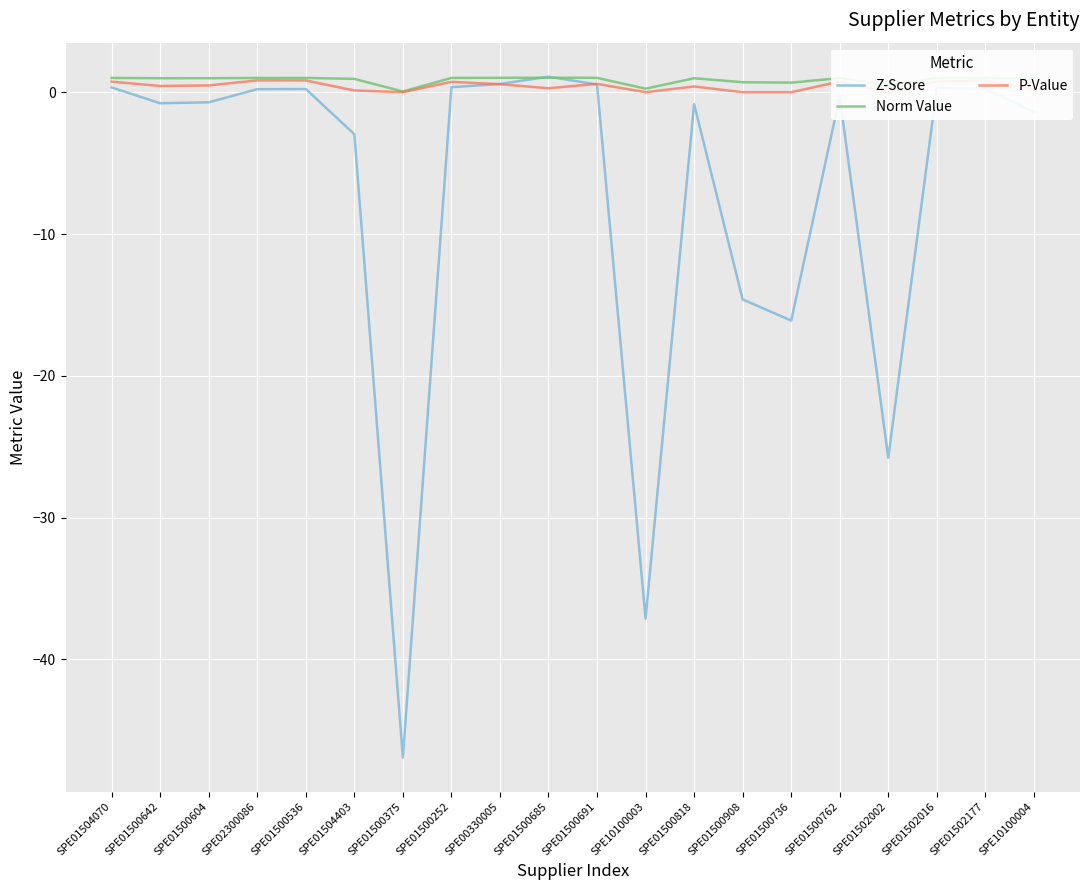

How many distinct data groups are displayed?

3